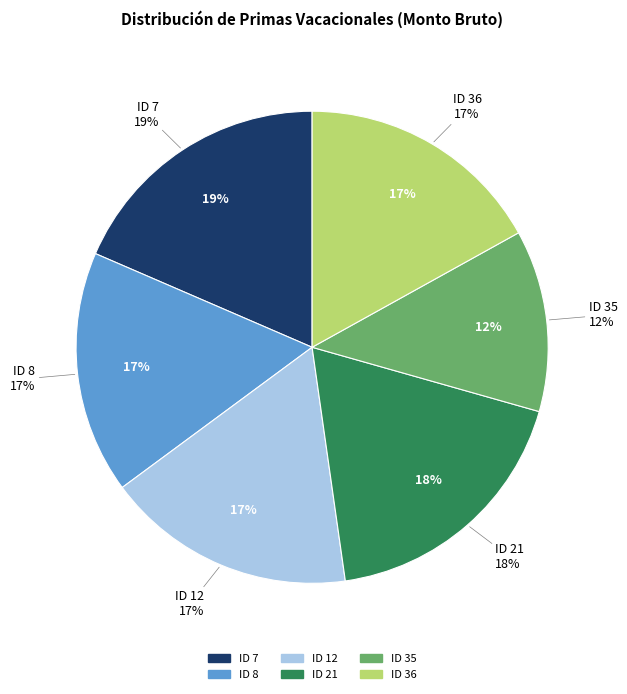

How many segments does this pie chart have?

6